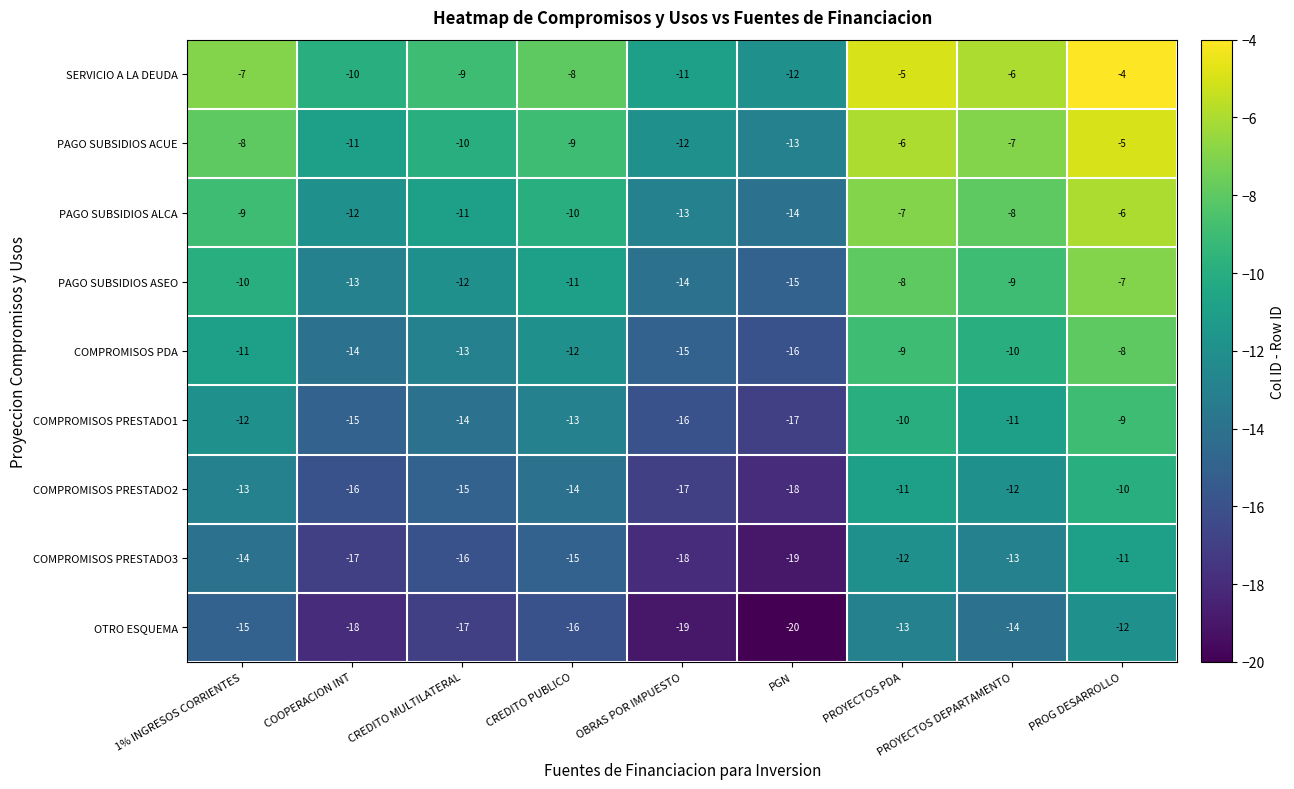

At which label is SERVICIO A LA DEUDA closest to -8?

CREDITO PUBLICO